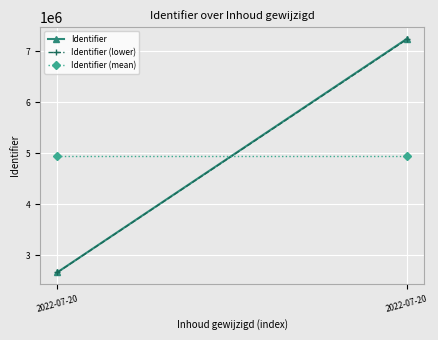

Reading right to left, list all the values displayed in this chart.

Identifier: 2022-07-20=7246714.0	2022-07-20=2668779.0
Identifier (lower): 2022-07-20=7235843.9	2022-07-20=2664775.8
Identifier (mean): 2022-07-20=4957746.5	2022-07-20=4957746.5